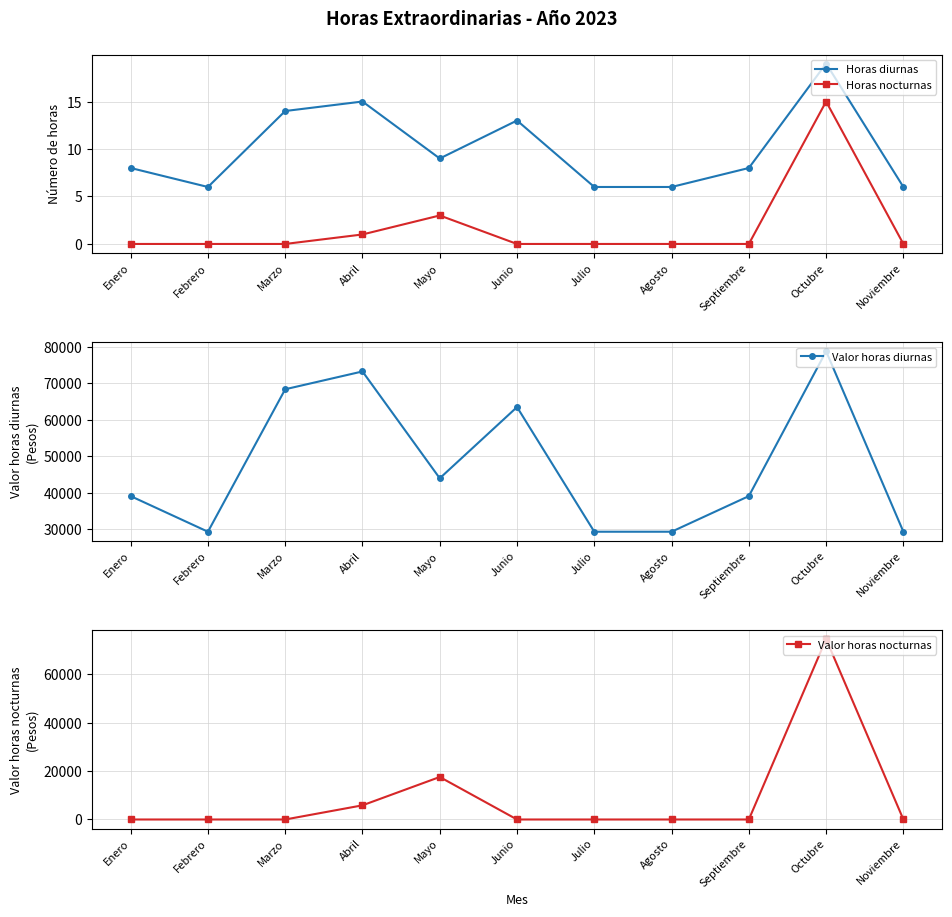

Reading left to right, transcribe all the data shown in this chart.

Horas diurnas: 8	6	14	15	9	13	6	6	8	19	6
Horas nocturnas: 0	0	0	1	3	0	0	0	0	15	0
Valor horas diurnas: 39051	29288	68339	73220	43932	63458	29288	29288	39051	78739	29288
Valor horas nocturnas: 0	0	0	5858	17573	0	0	0	0	74594	0